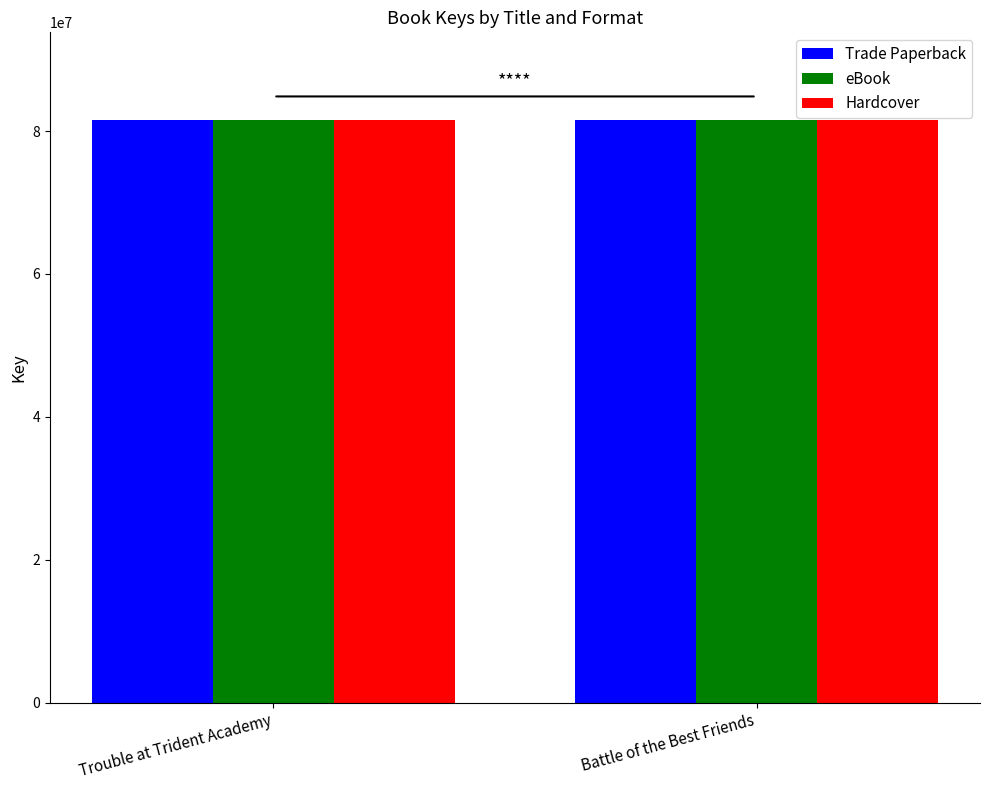

Is it true that Trade Paperback equals 17864976 at Battle of the Best Friends?

False